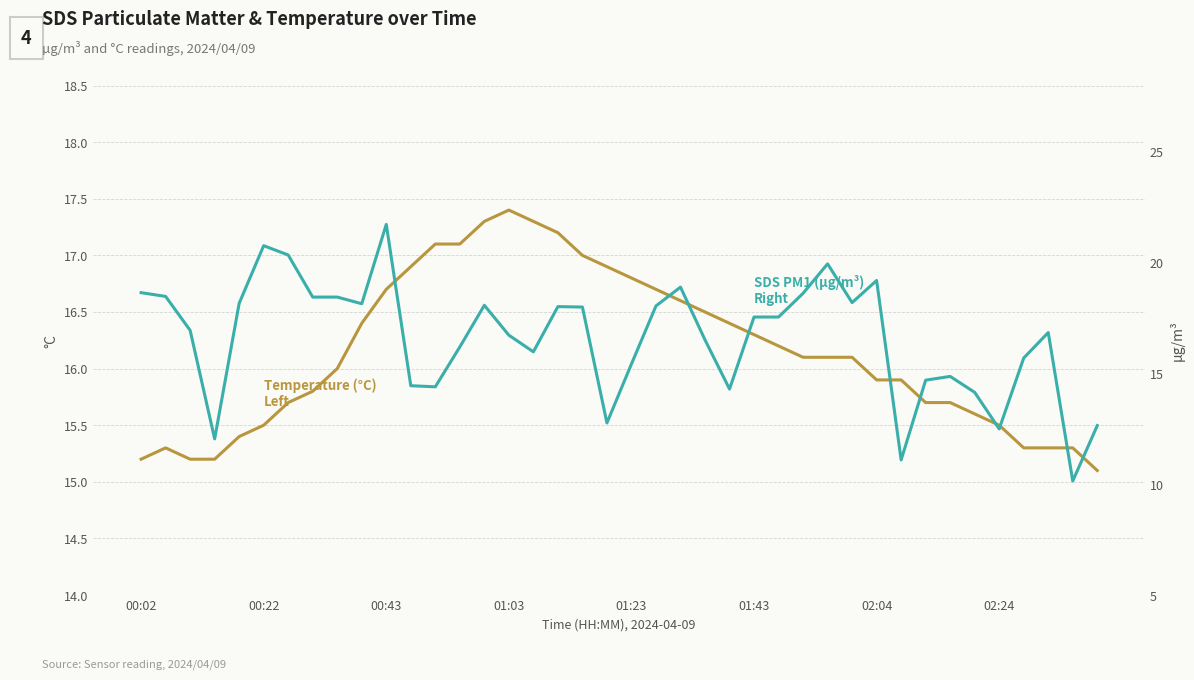

Is the value of Temperature (°C) at 34 greater than the value of SDS PM1 (µg/m³) at 00:02?

No